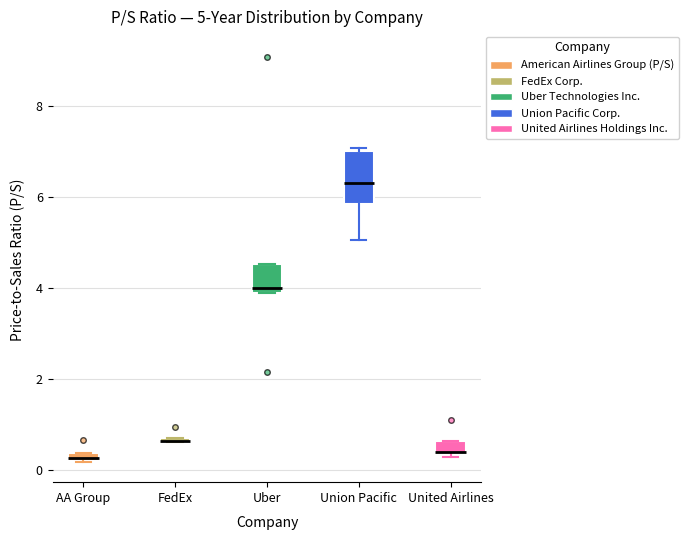

Which box is the tallest, from its lower edge to its upper edge?

Union Pacific